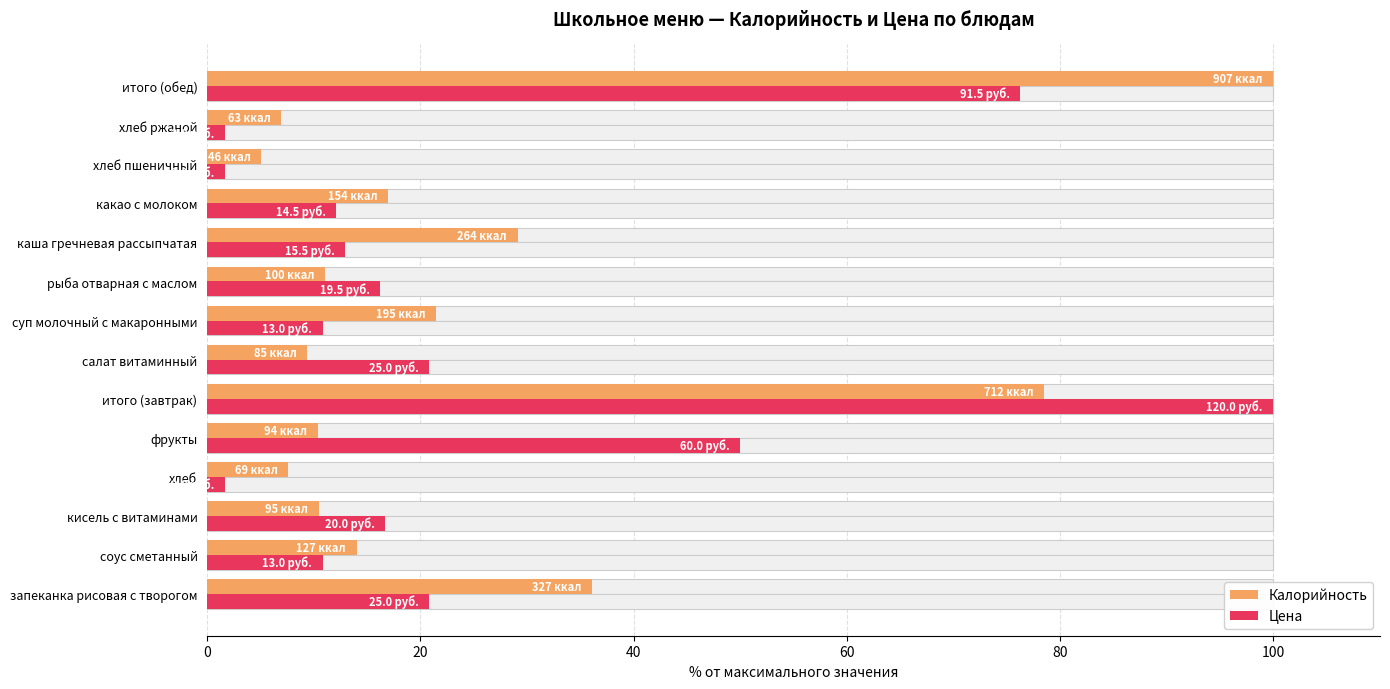

What is the value of the Калорийность bar at the 5th from the left?

10.4